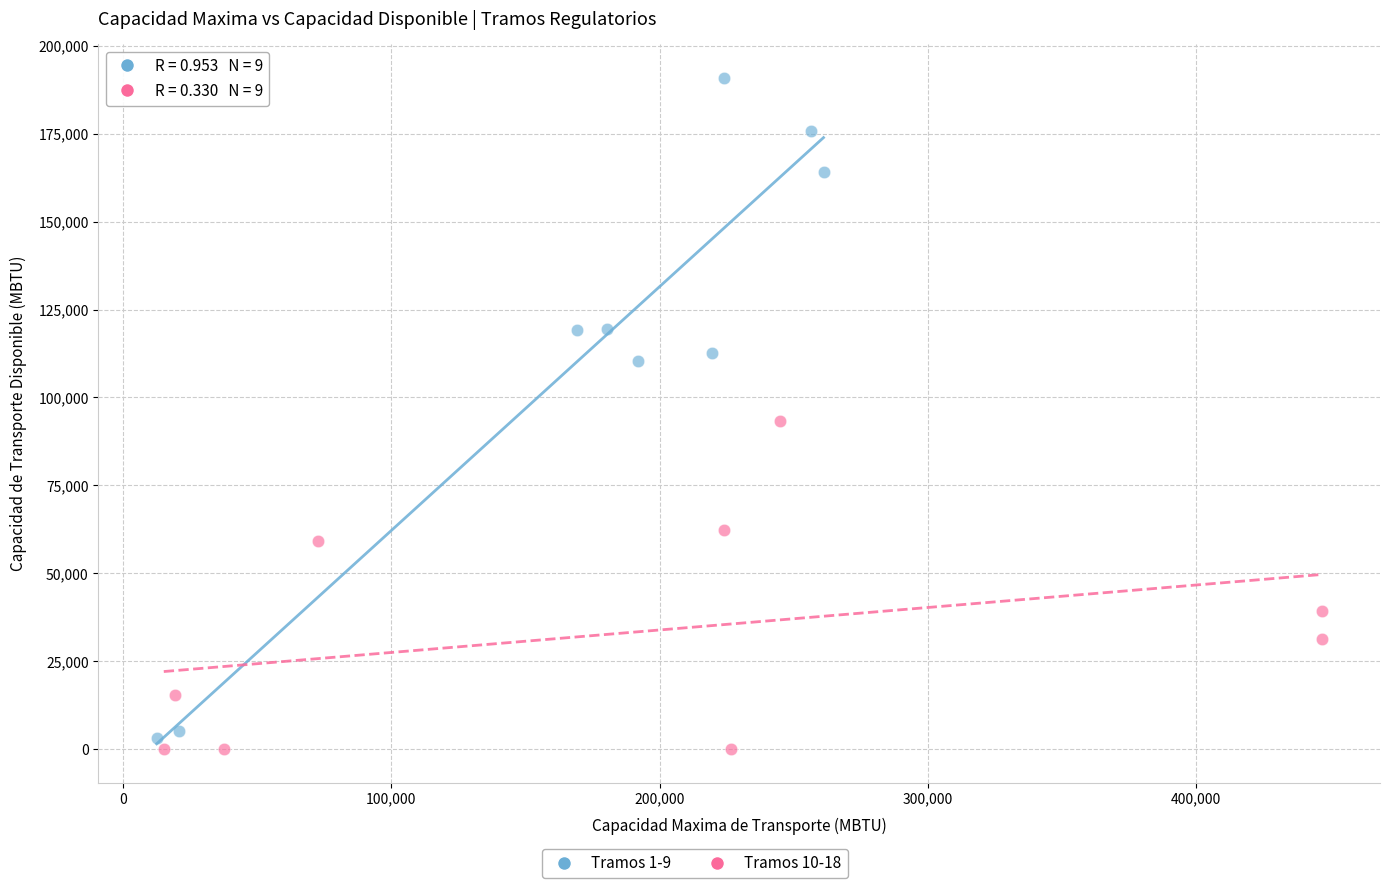

Which series reaches the maximum Y coordinate?

Tramos 1-9